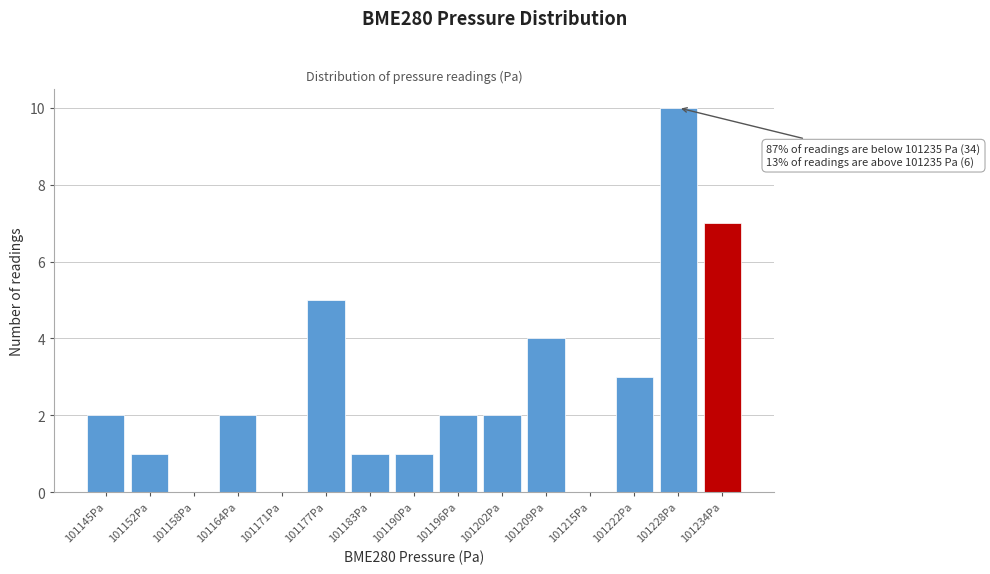

Reading left to right, extract all data points from this chart.

101145Pa=2	101152Pa=1	101158Pa=0	101164Pa=2	101171Pa=0	101177Pa=5	101183Pa=1	101190Pa=1	101196Pa=2	101202Pa=2	101209Pa=4	101215Pa=0	101222Pa=3	101228Pa=10	101234Pa=7